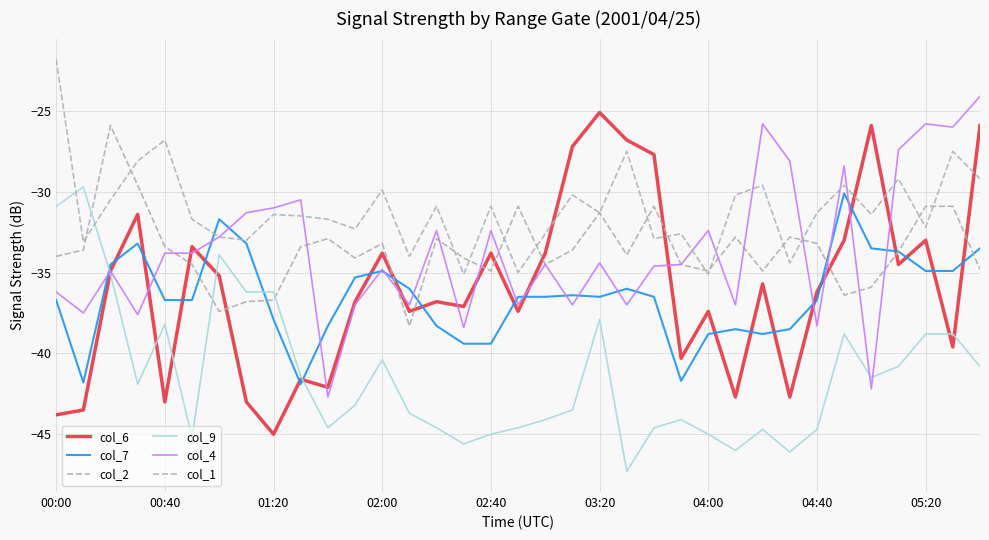

How many lines are shown in the chart?

6